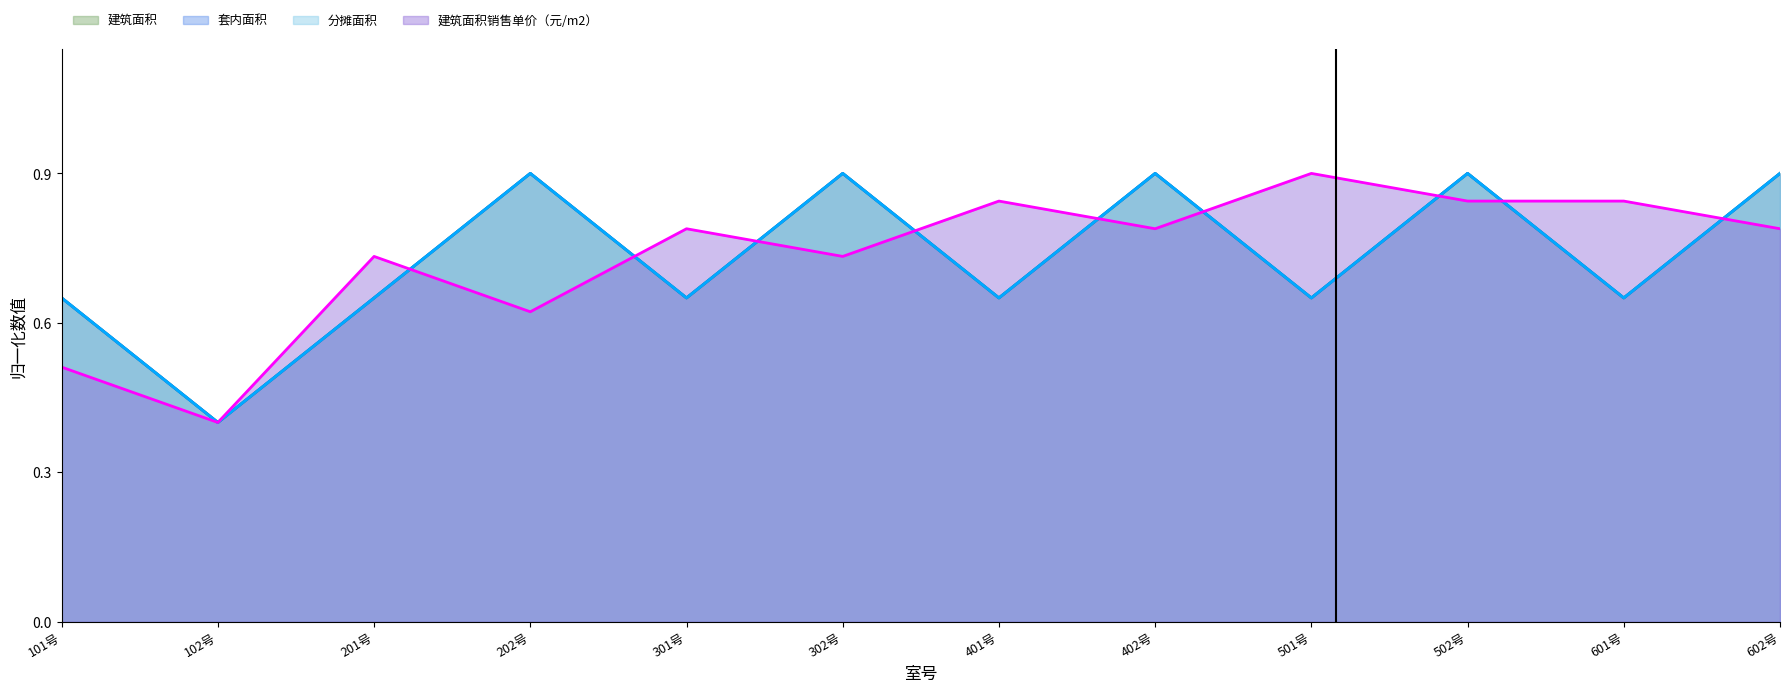

True or false: 套内面积 has a value of 0.7 at 601号.

True